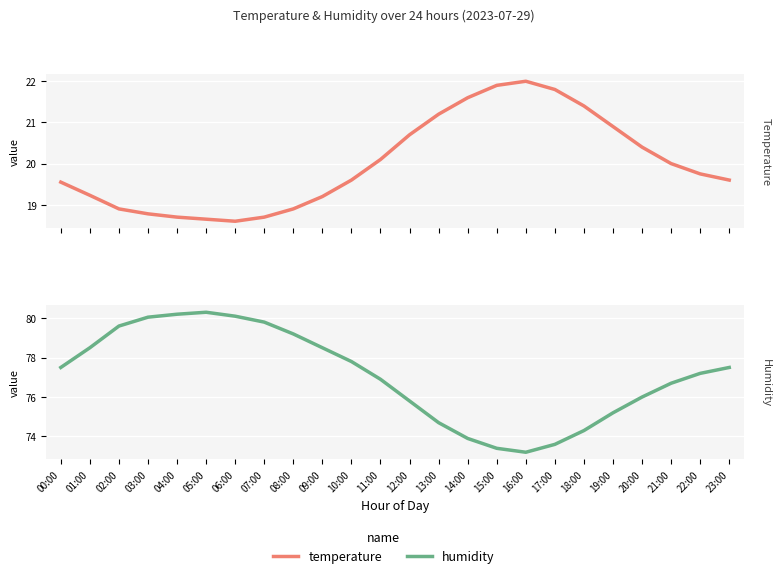

Read the humidity value at 18:00.

74.3